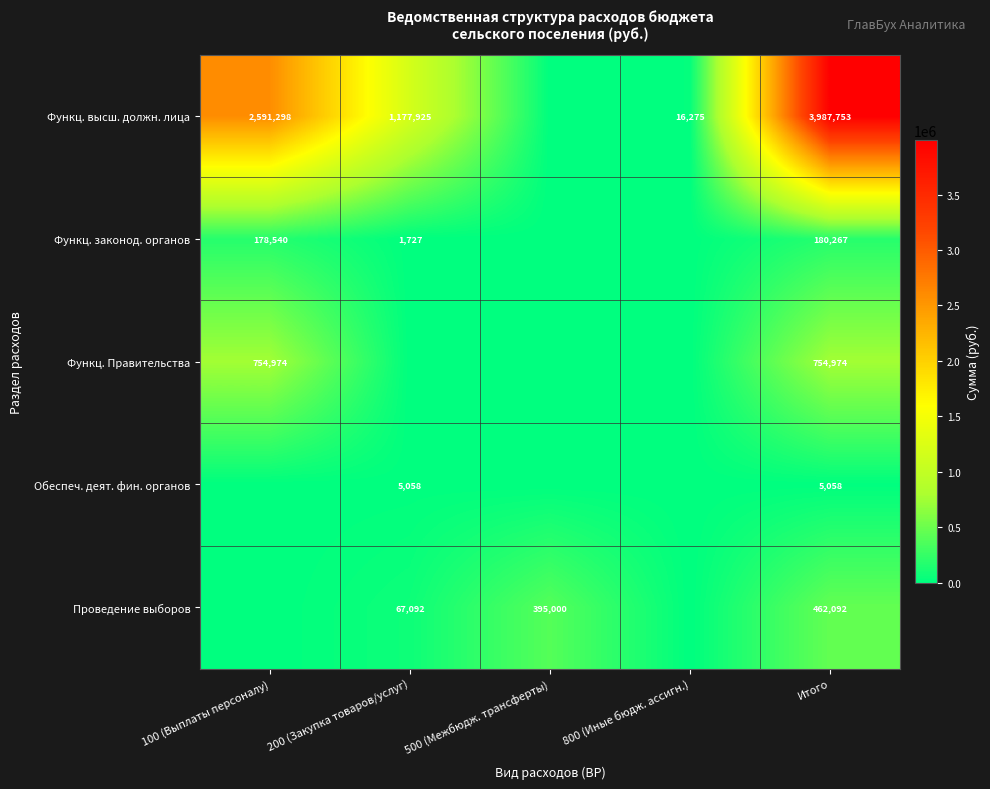

Is the value of Проведение выборов at 500 (Межбюдж. трансферты) greater than the value of Функц. законод. органов at 100 (Выплаты персоналу)?

Yes